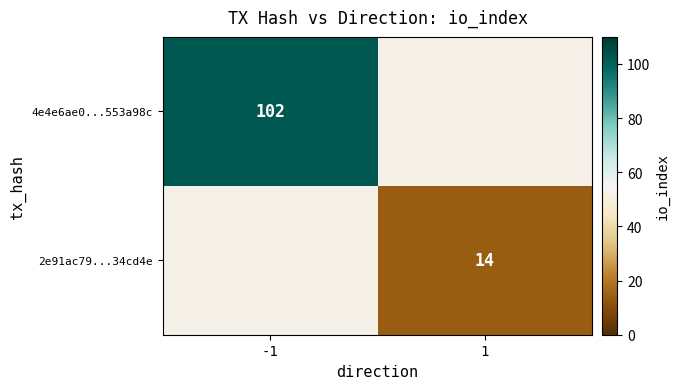

What is the highest value of the 2e91ac79...34cd4e series?

14